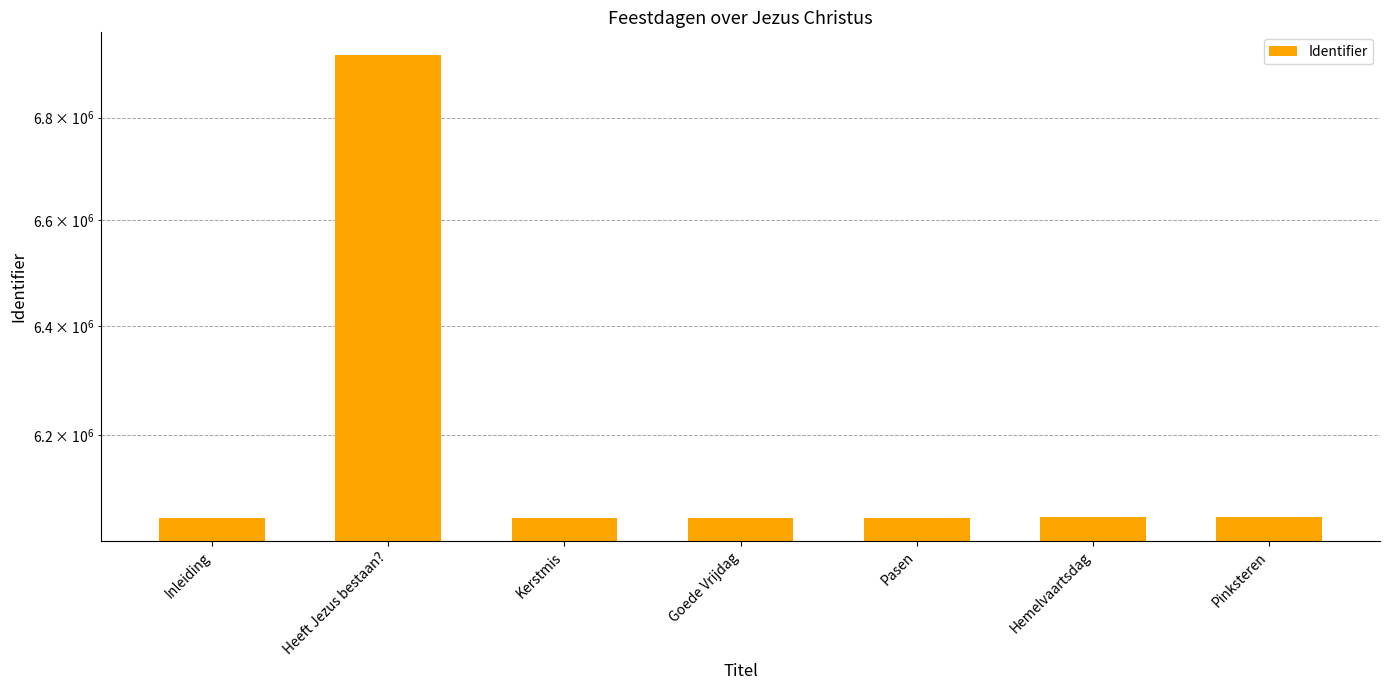

The value at Goede Vrijdag is 6053566. True or false?

True